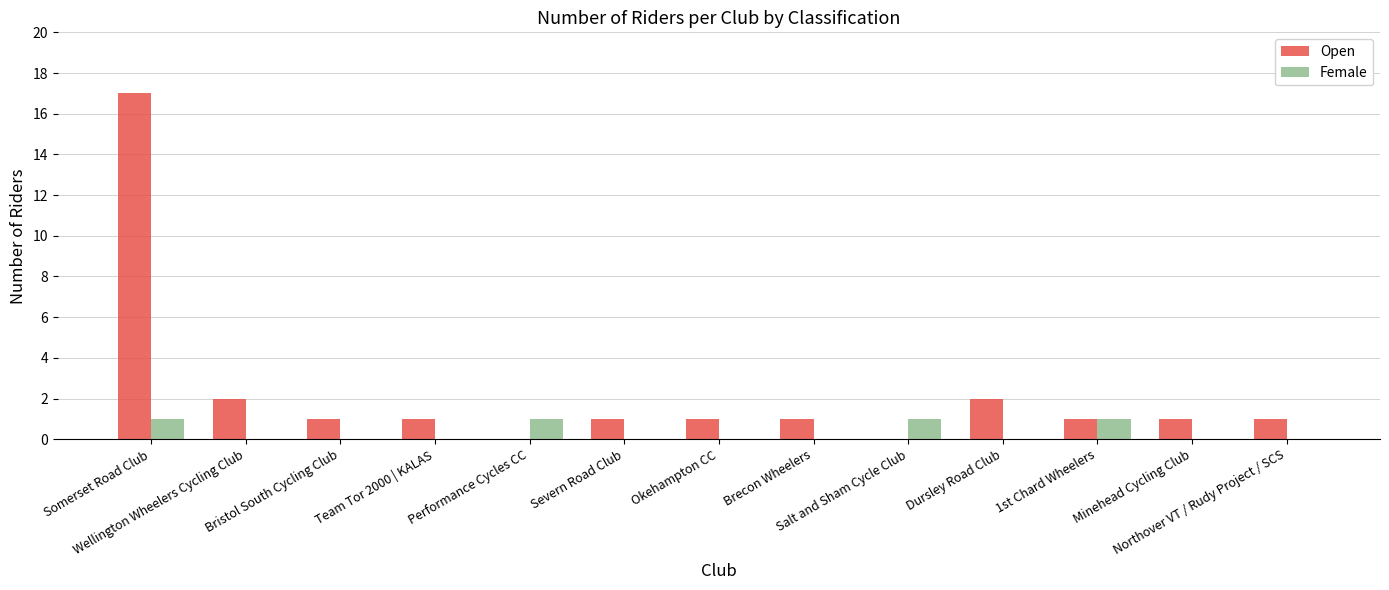

Does the chart contain stacked bars?

No